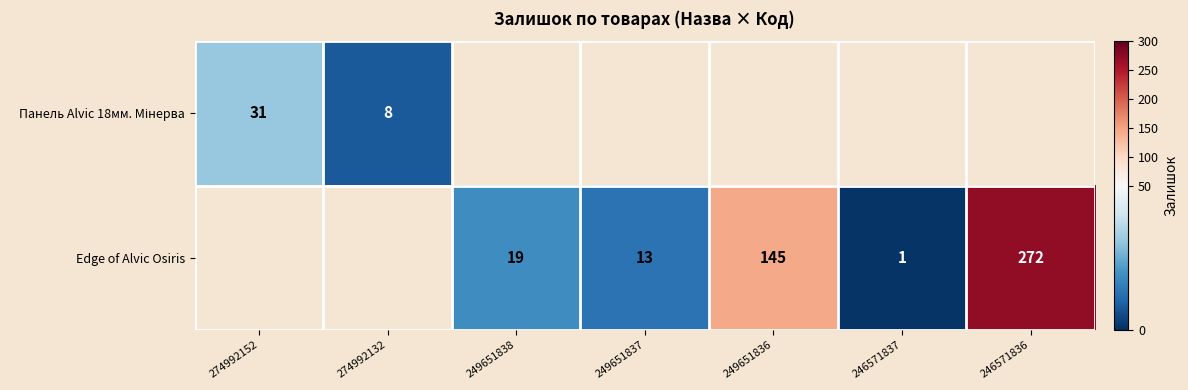

The Edge of Alvic Osiris series shows 33 at 249651838. True or false?

False